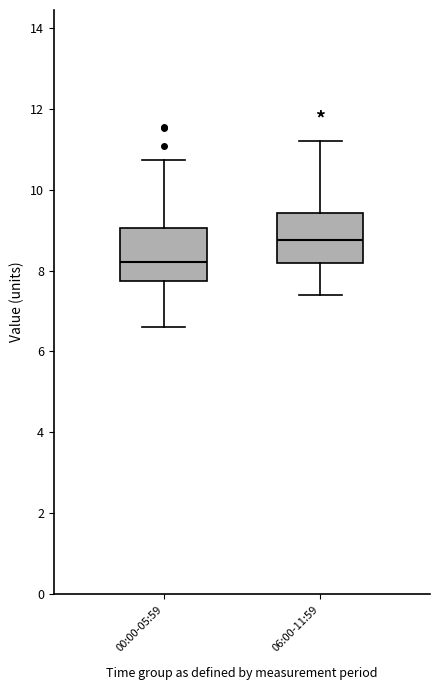

Where does the upper whisker of the box for 06:00-11:59 end on the y-axis? The values are not printed on the chart, so give them approximately, as read against the axis.

11.2